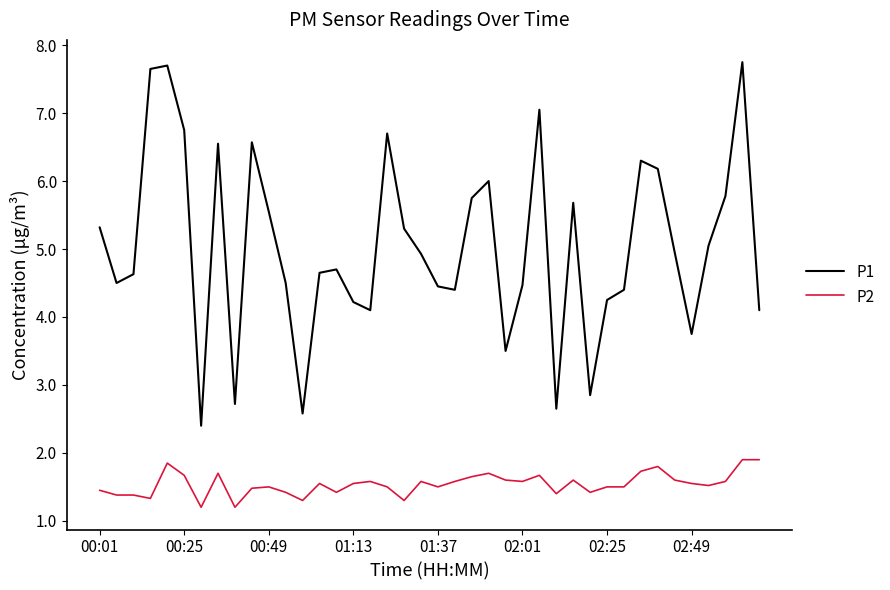

What is the sum of all P1 values?

201.3